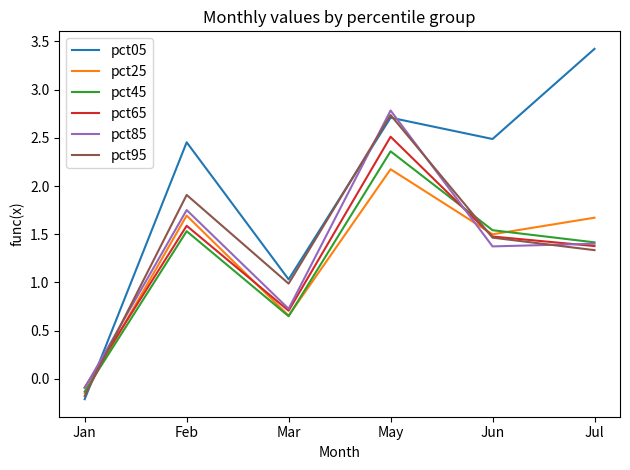

What is the average value of the pct25 series?

1.3